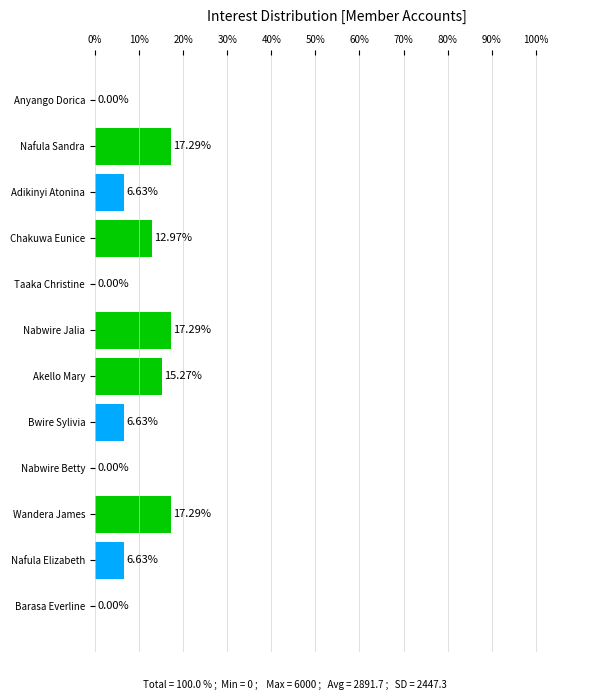

What is the sum of all values?

100.0